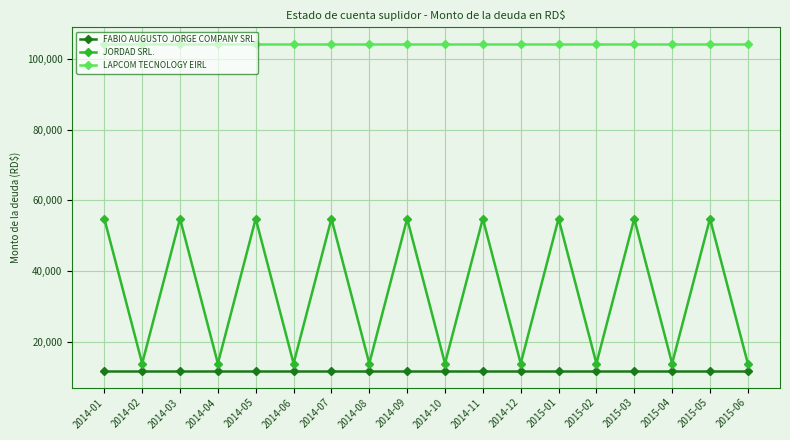

Reading left to right, transcribe all the data shown in this chart.

FABIO AUGUSTO JORGE COMPANY SRL: 11600.0	11600.0	11600.0	11600.0	11600.0	11600.0	11600.0	11600.0	11600.0	11600.0	11600.0	11600.0	11600.0	11600.0	11600.0	11600.0	11600.0	11600.0
JORDAD SRL.: 54783.3	13775.0	54783.3	13775.0	54783.3	13775.0	54783.3	13775.0	54783.3	13775.0	54783.3	13775.0	54783.3	13775.0	54783.3	13775.0	54783.3	13775.0
LAPCOM TECNOLOGY EIRL: 104312.0	104312.0	104312.0	104312.0	104312.0	104312.0	104312.0	104312.0	104312.0	104312.0	104312.0	104312.0	104312.0	104312.0	104312.0	104312.0	104312.0	104312.0